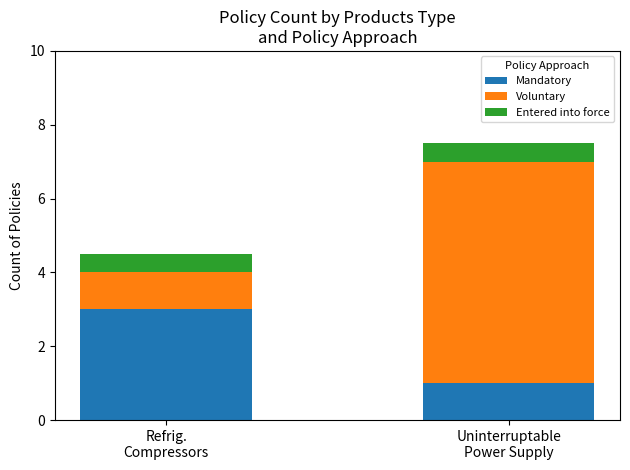

Is it true that Mandatory equals 1.6 at Uninterruptable
Power Supply?

False